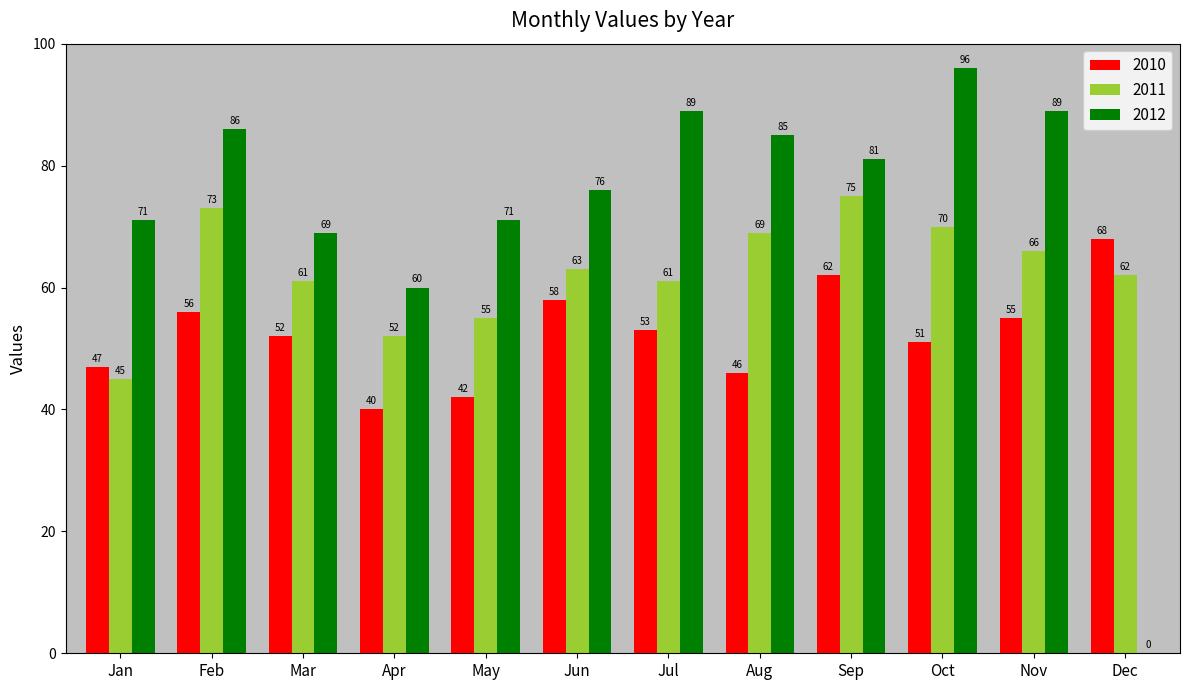

How many groups of bars are there?

12